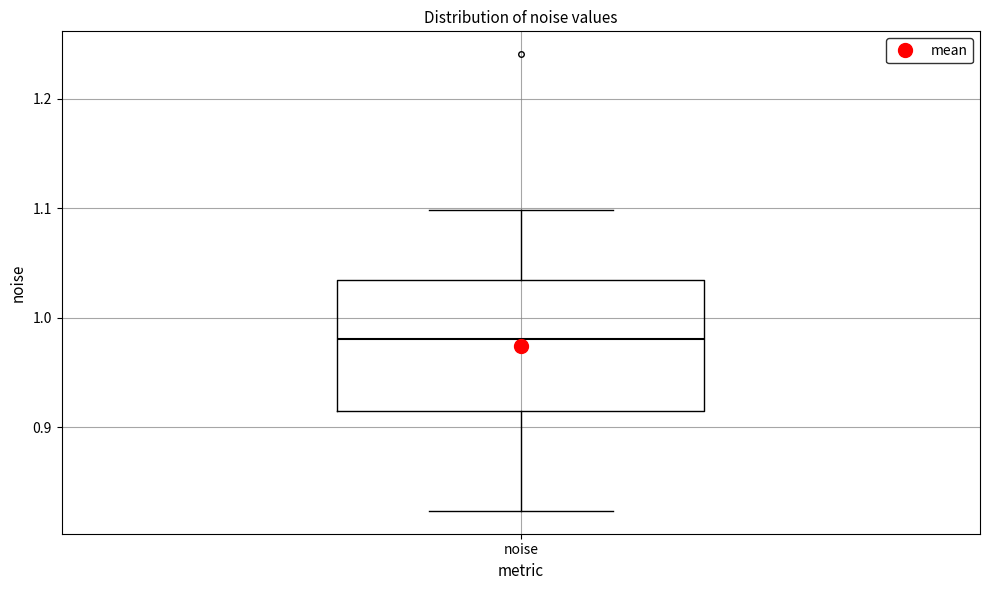

Transcribe this box plot: give where the median line is, the range the box spans, and where the two whiskers end, as read against the y-axis. The values are not printed on the chart, so give them approximately, as read against the axis.

median 0.98, box 0.92 to 1.03, whiskers 0.82 to 1.10